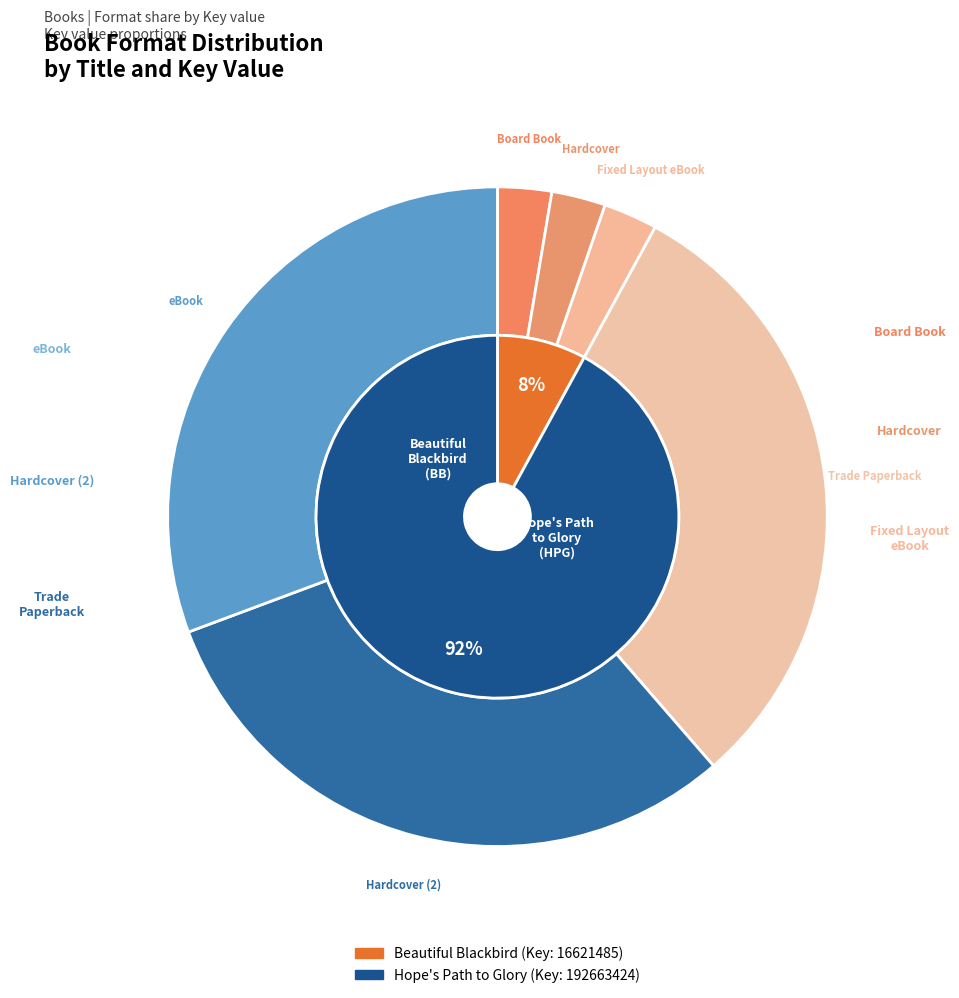

What is the smallest slice in the pie chart?

Board Book